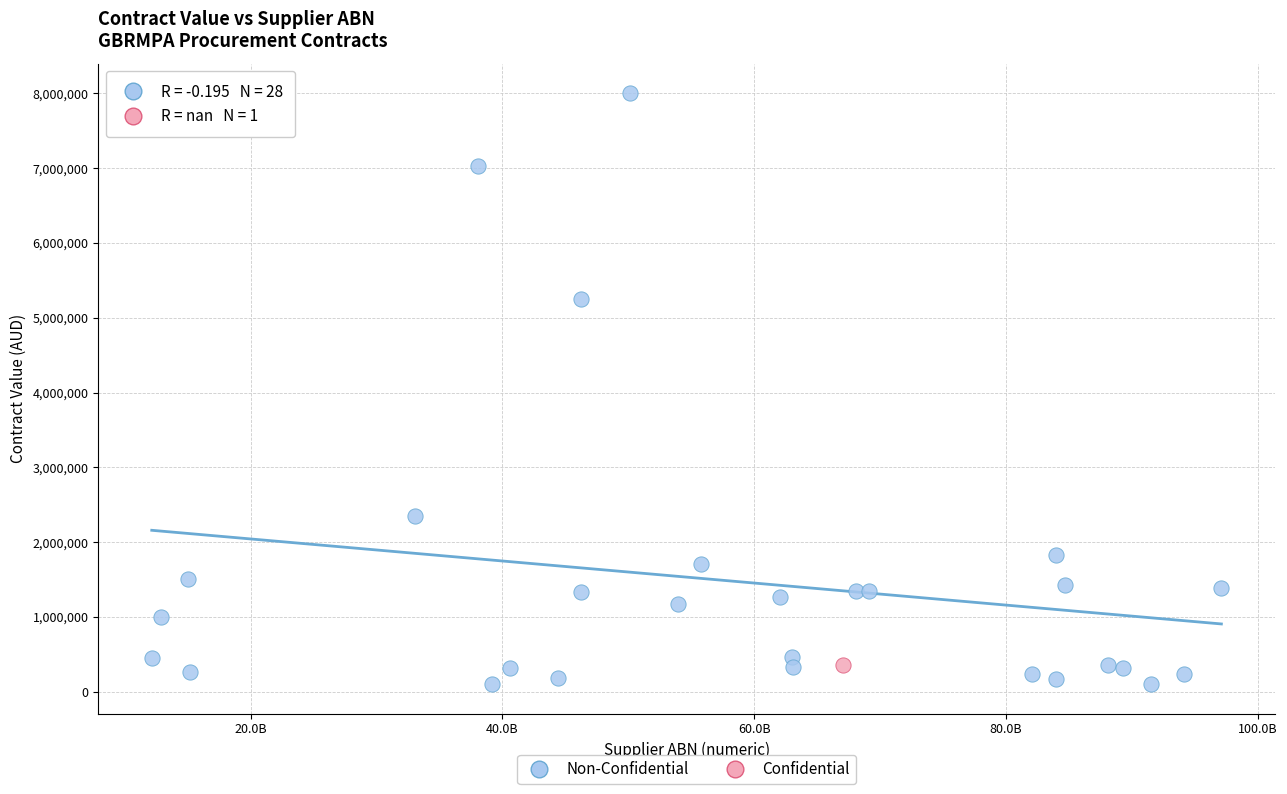

What are all the series names shown in the legend?

Non-Confidential, Confidential